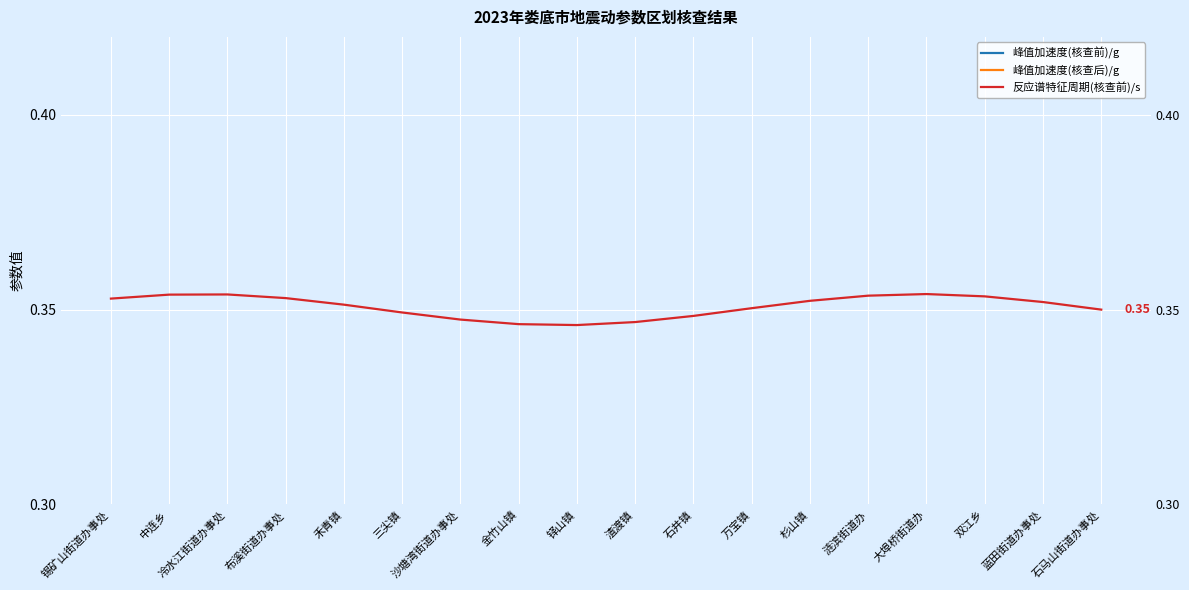

List the series in order of their peak value, lowest first.

峰值加速度(核查后)/g, 峰值加速度(核查前)/g, 反应谱特征周期(核查前)/s